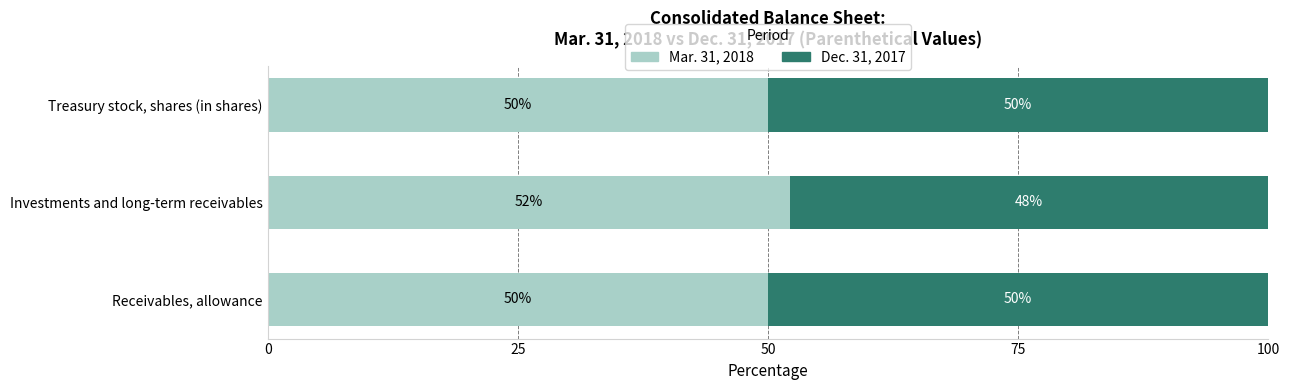

What are all the series names shown in the legend?

Mar. 31, 2018, Dec. 31, 2017